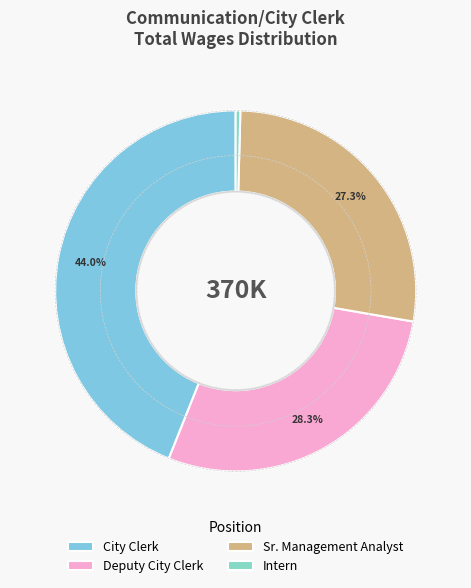

Which has a higher value, Sr. Management Analyst or Intern?

Sr. Management Analyst